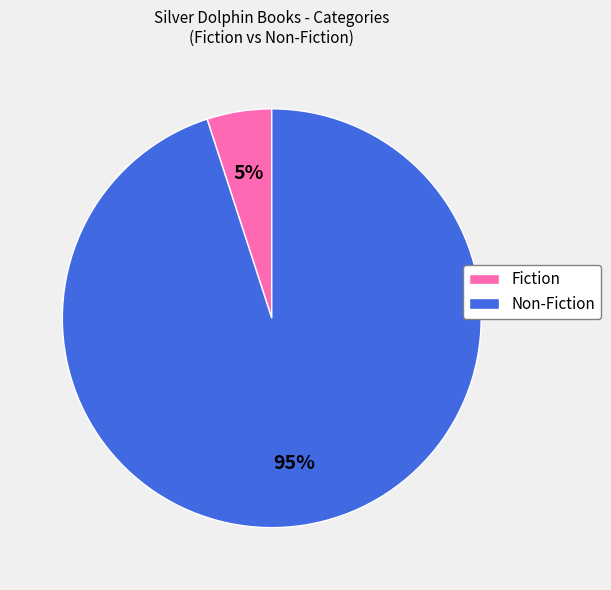

Rank the categories by value from lowest to highest.

Fiction, Non-Fiction